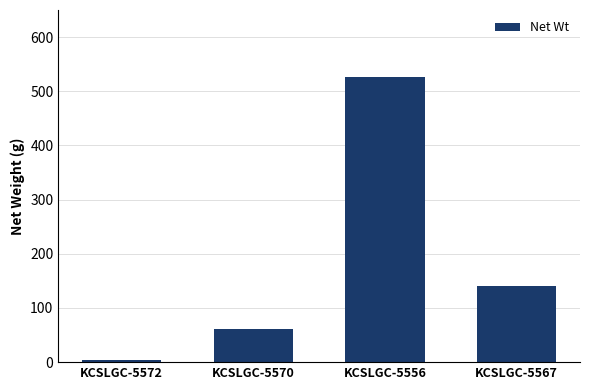

Does the chart contain any negative values?

No